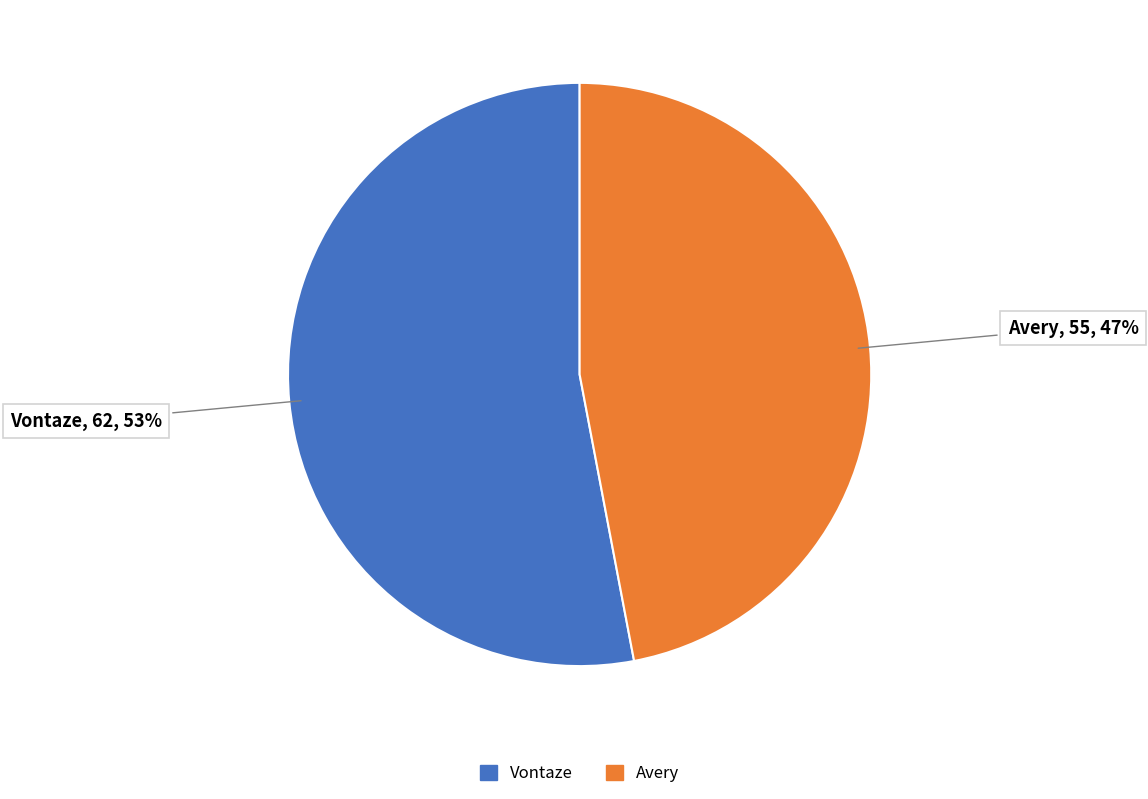

To the nearest percent, what percentage of the pie is Avery?

47%